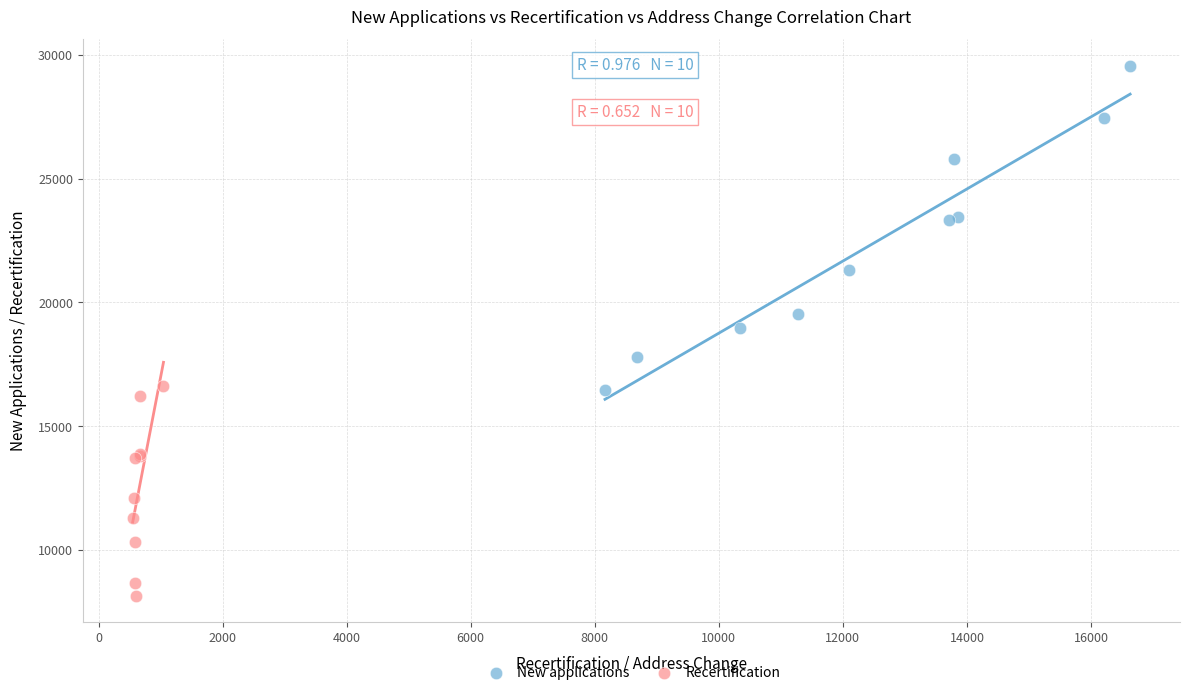

What are all the series names shown in the legend?

New applications, Recertification